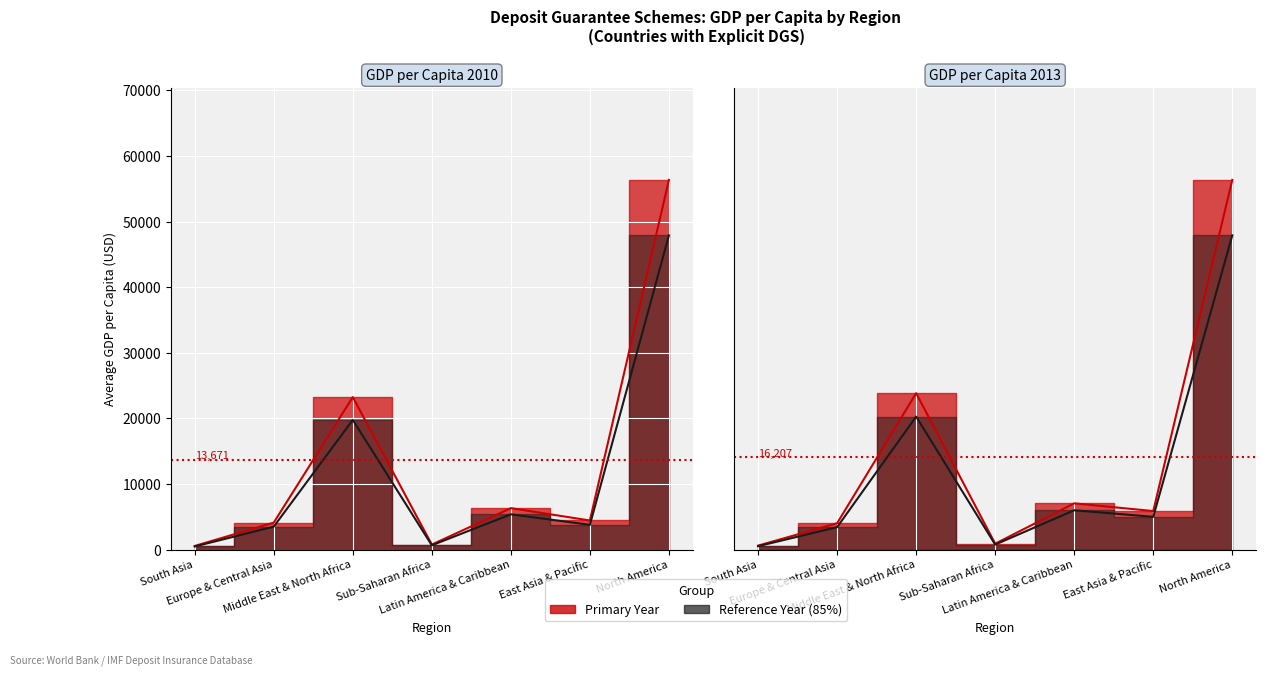

What is the average value of the GDP per Capita 2013 (overlay) series?

11620.1